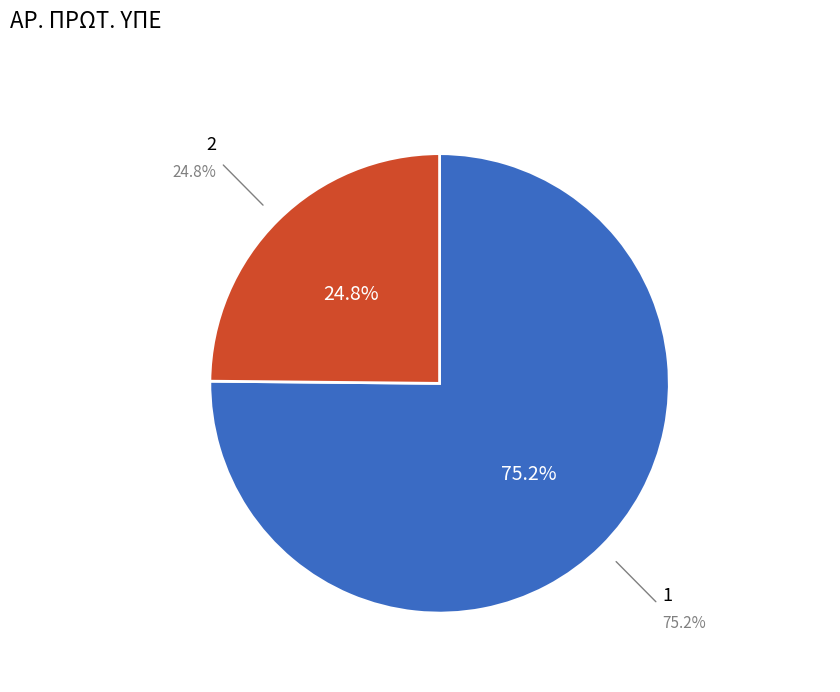

Count the number of slices in the pie.

2